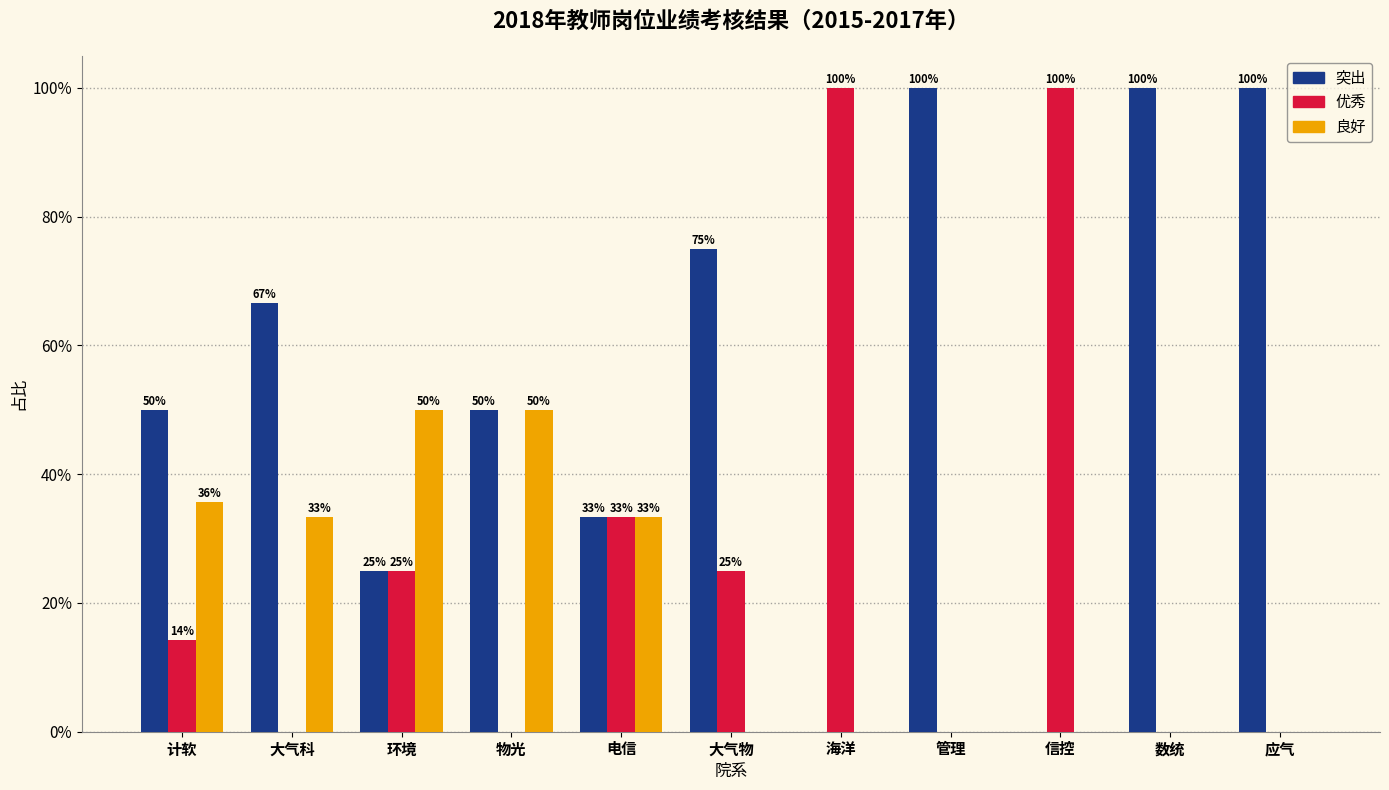

Are the bars horizontal?

No